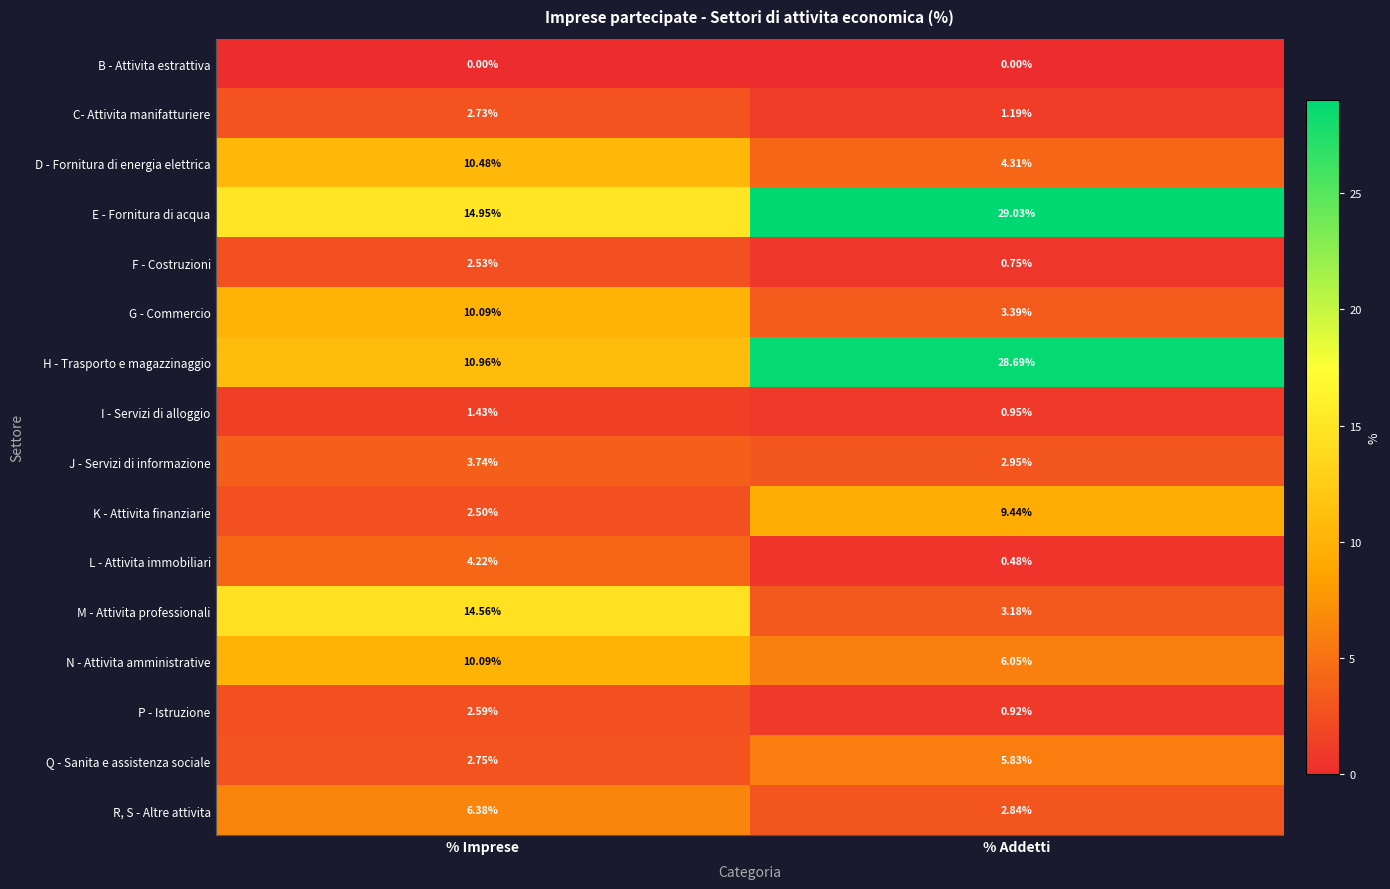

At how many categories does at least one series exceed 19?

1